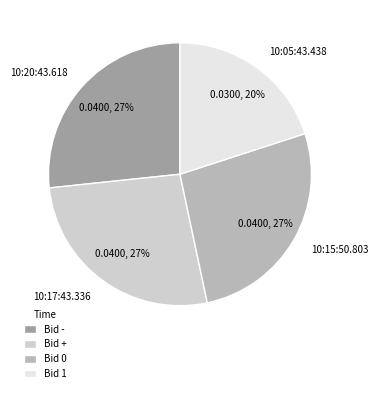

To the nearest percent, what is the combined percentage of 10:05:43.438 and 10:20:43.618?

47%